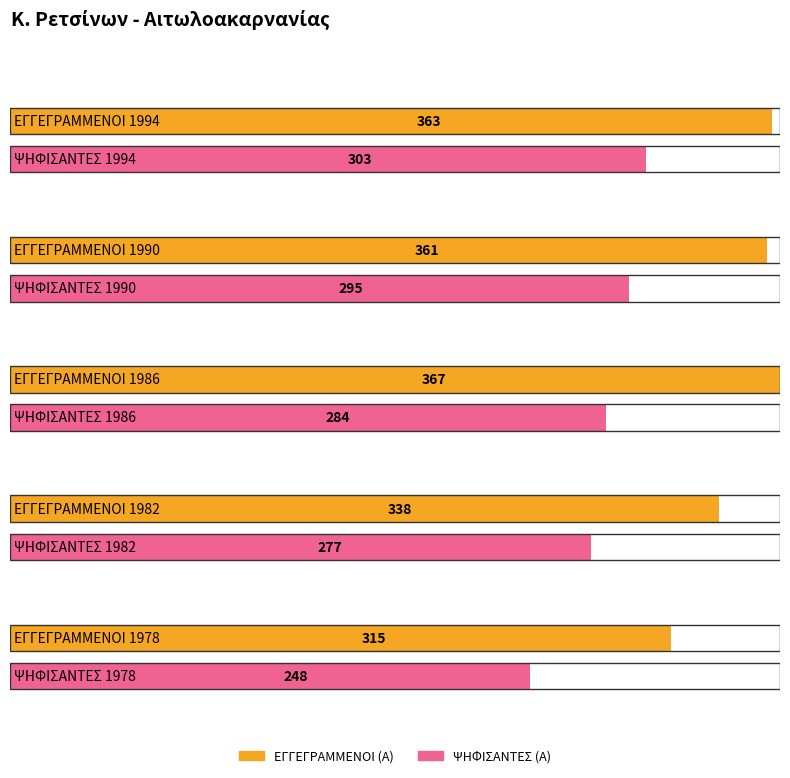

What is the difference between the maximum and minimum values in the ΕΓΓΕΓΡΑΜΜΕΝΟΙ (Α) series?

52